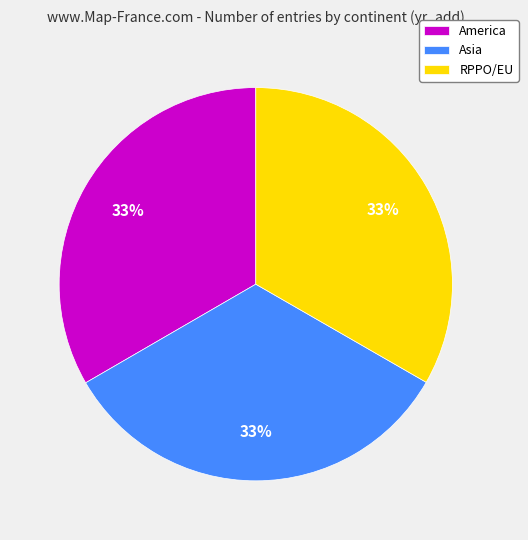

How many slices are in this pie chart?

3